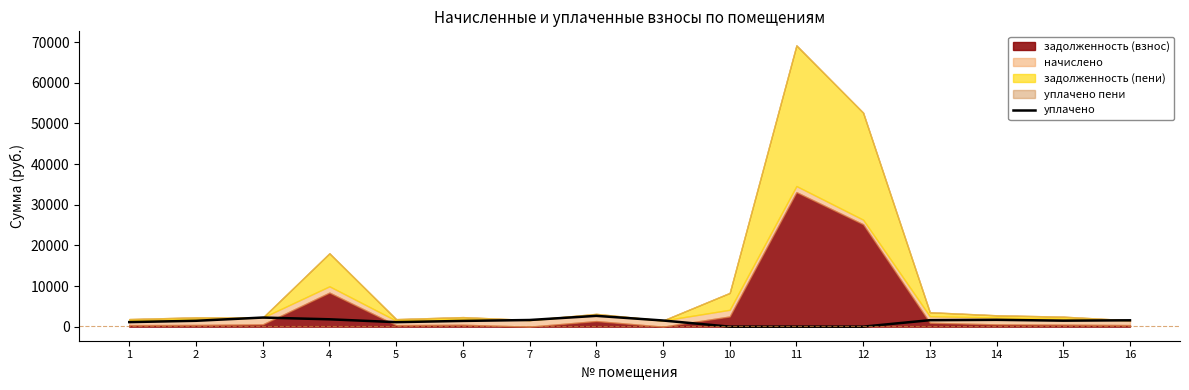

Which category has the lowest value across all series?

10